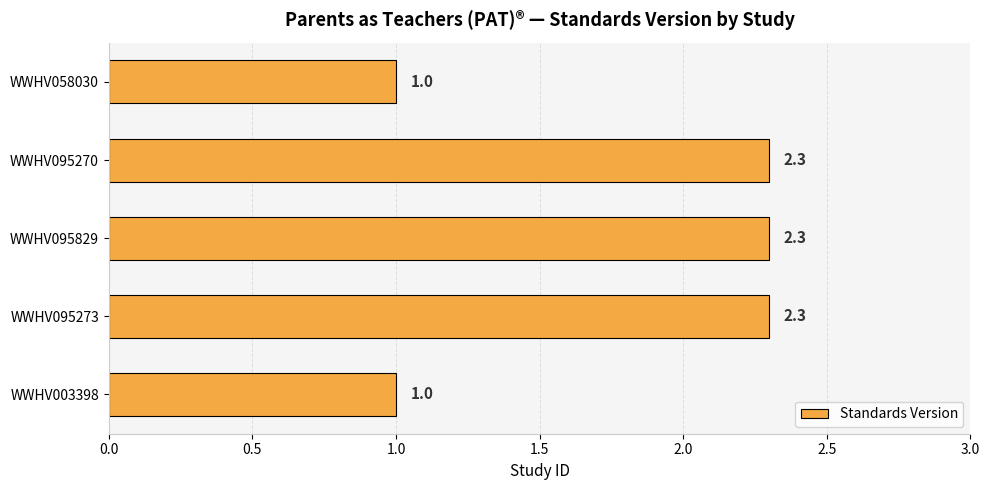

The chart shows a value of 2.3 at WWHV095273. True or false?

True